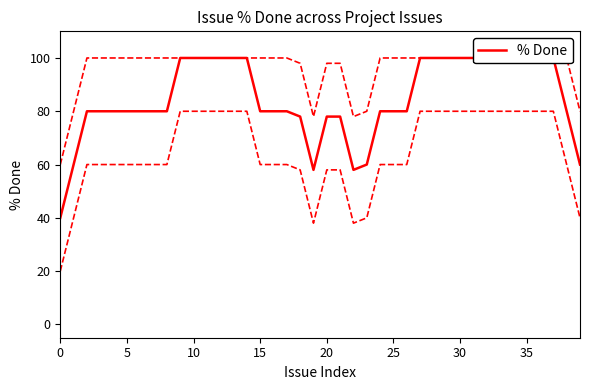

What value does the data have at 39, to the nearest 5?

60